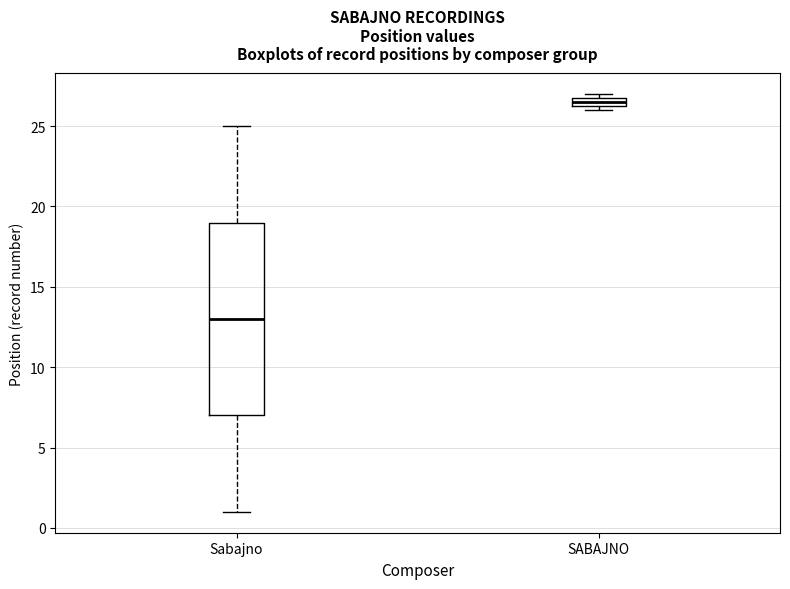

Where does the upper whisker of the box for Sabajno end on the y-axis? The values are not printed on the chart, so give them approximately, as read against the axis.

25.0